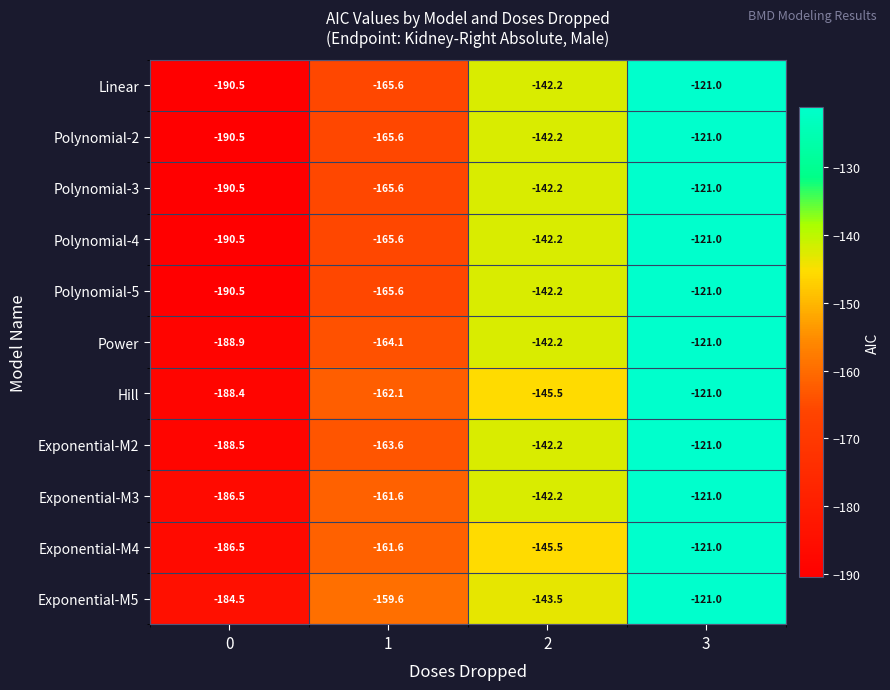

What is the difference between the second highest and minimum values in the Polynomial-2 series?

48.3